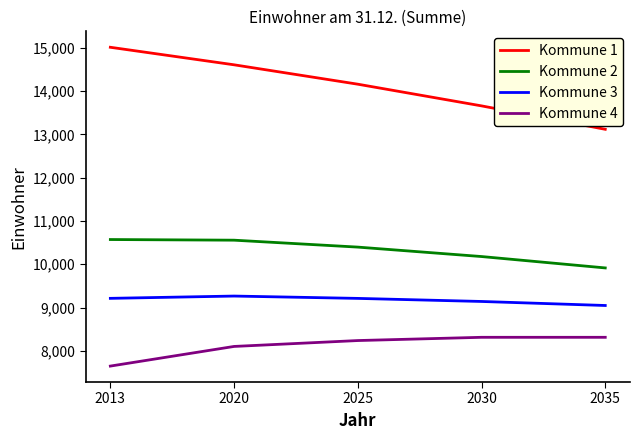

Which series has the widest spread of values?

Kommune 1